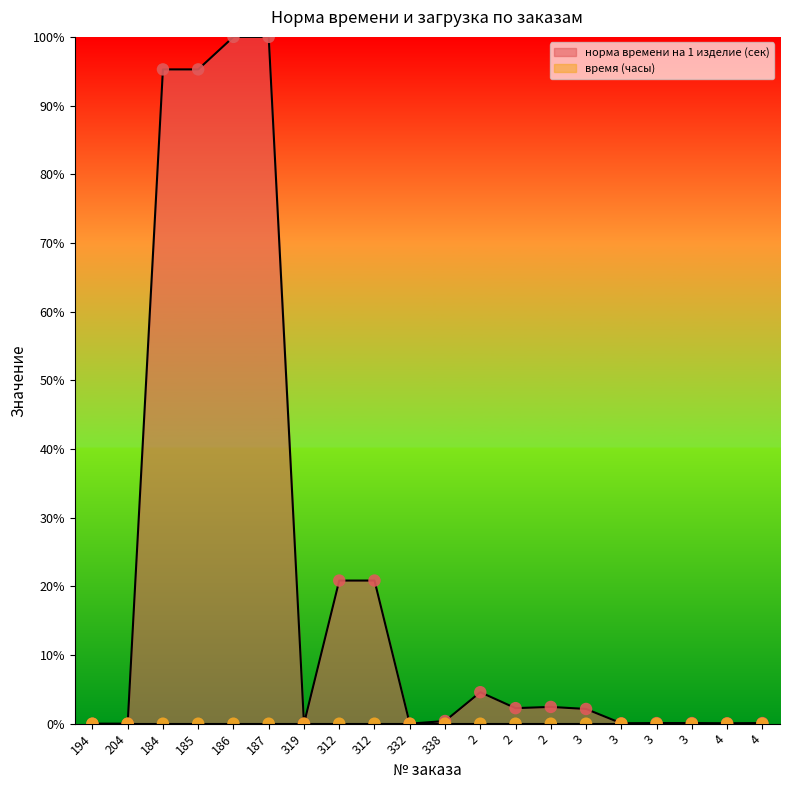

What is the change in value from 312 to 3?

-20.8